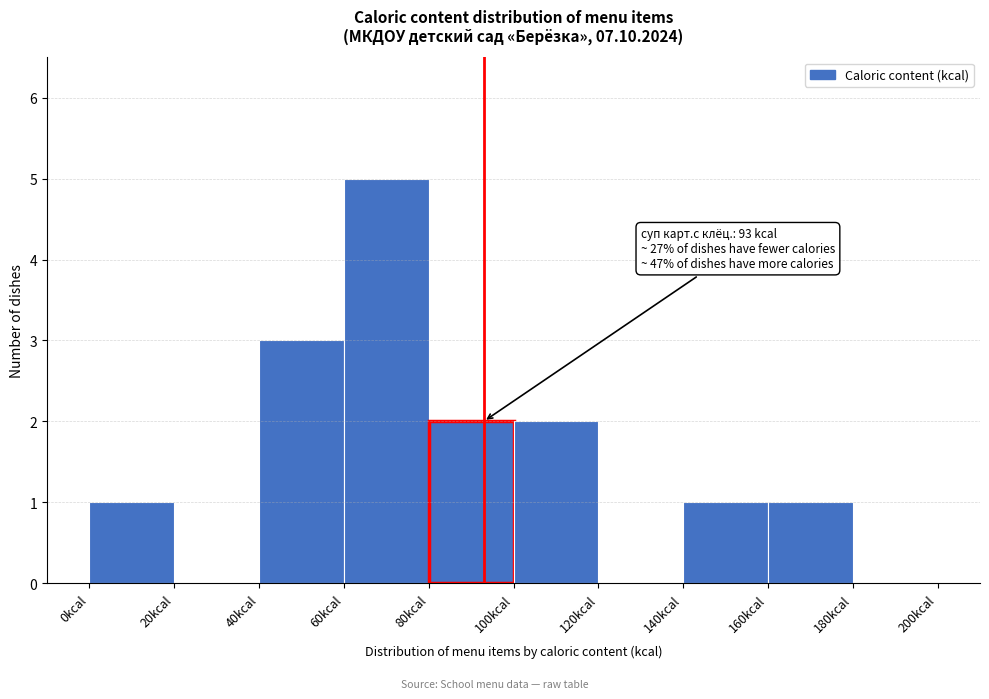

Which range on the x-axis has the tallest bar?

60 to 80